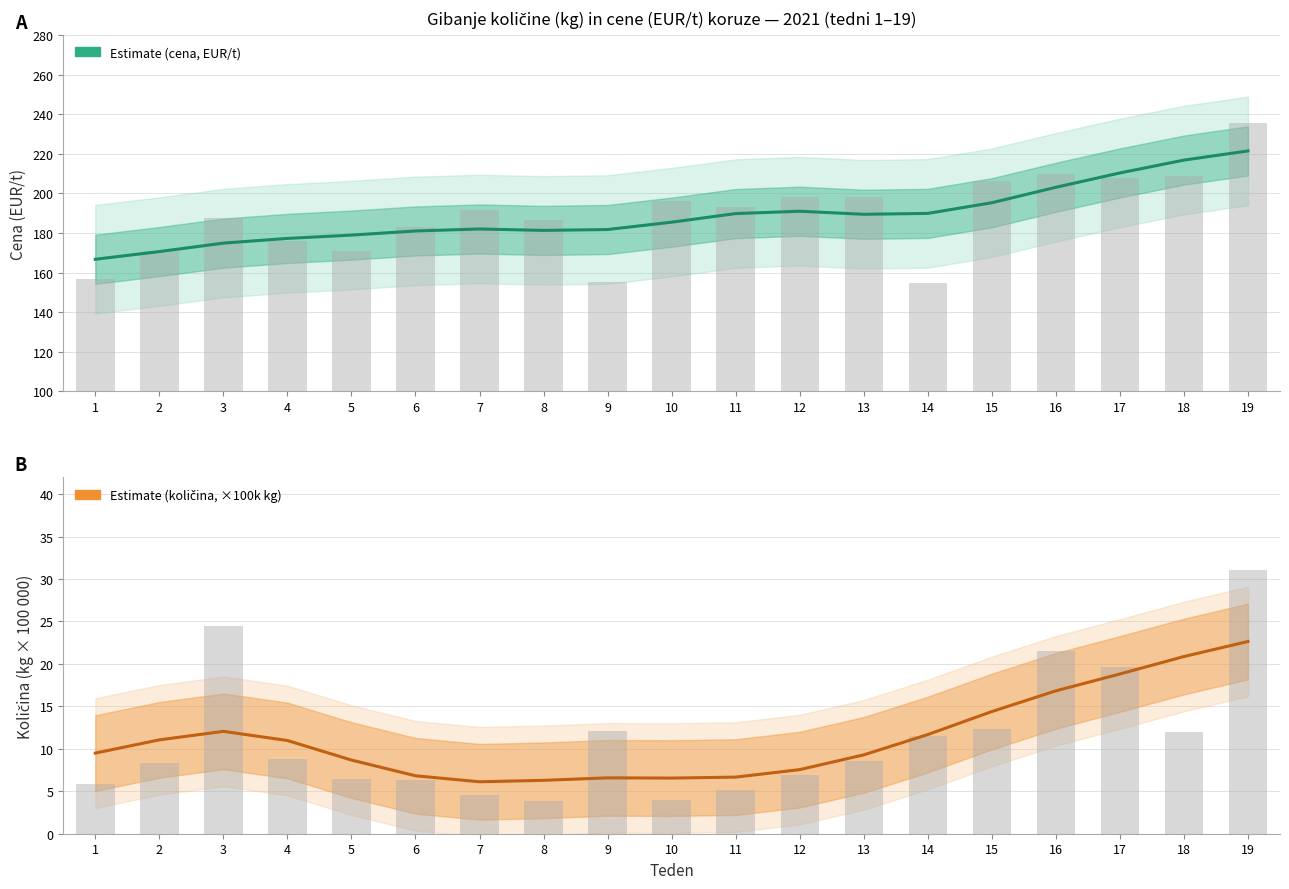

Which label corresponds to the smallest value in the chart?

7